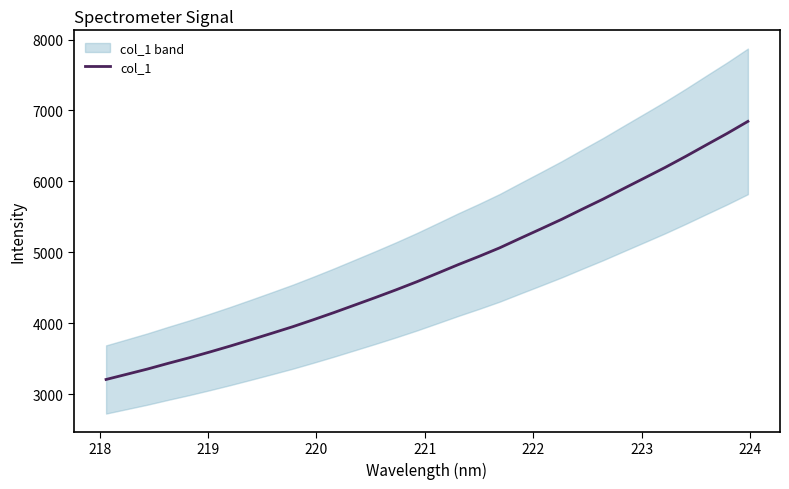

What is the value of the 25th point from the left?

5749.4